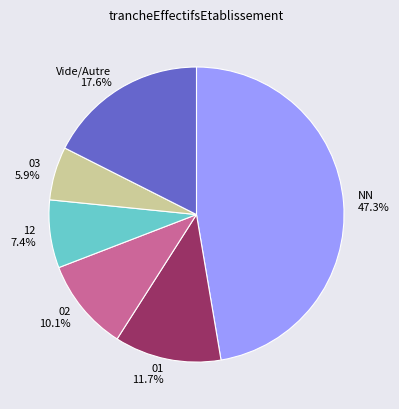

What portion of the pie excludes Vide/Autre?

82.4%